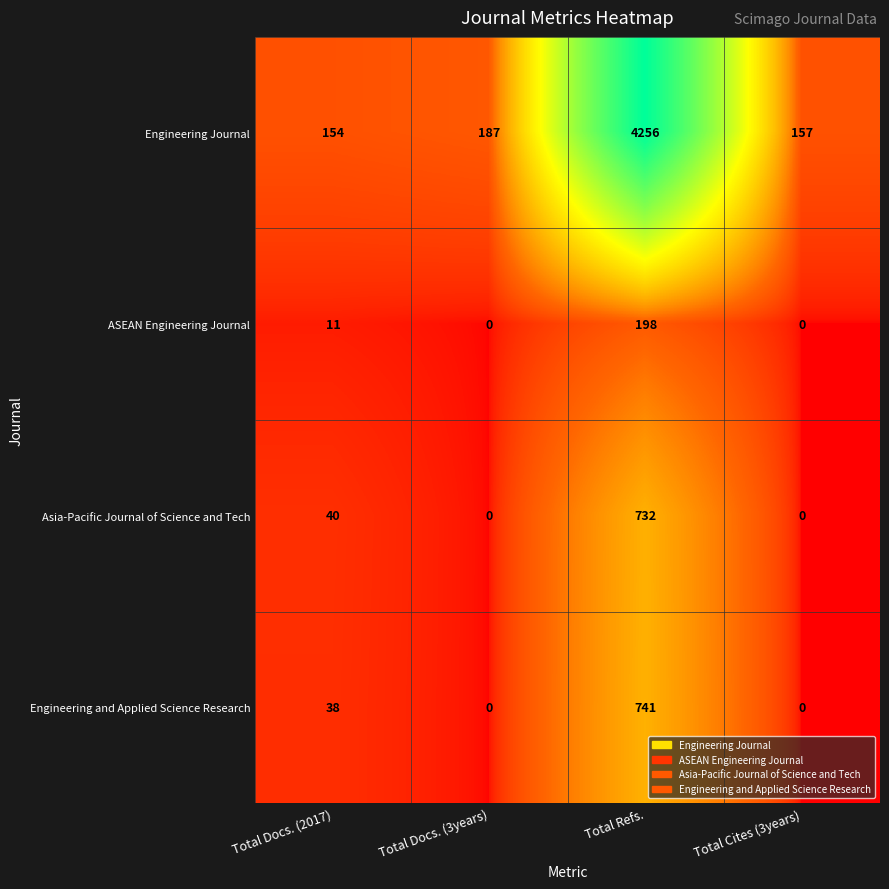

At Total Docs. (2017), list the series in order from smallest to largest.

ASEAN Engineering Journal, Engineering and Applied Science Research, Asia-Pacific Journal of Science and Tech, Engineering Journal